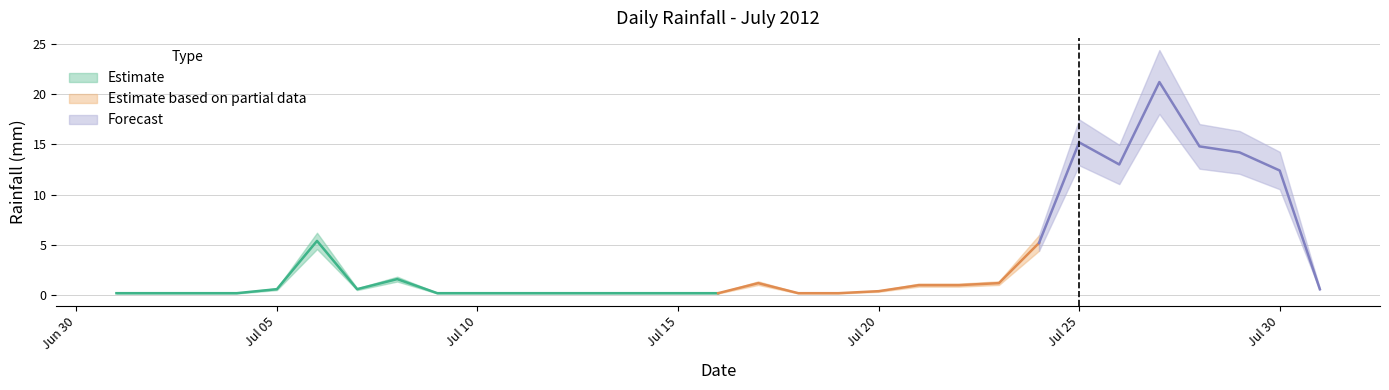

What is the greatest value displayed?

21.2